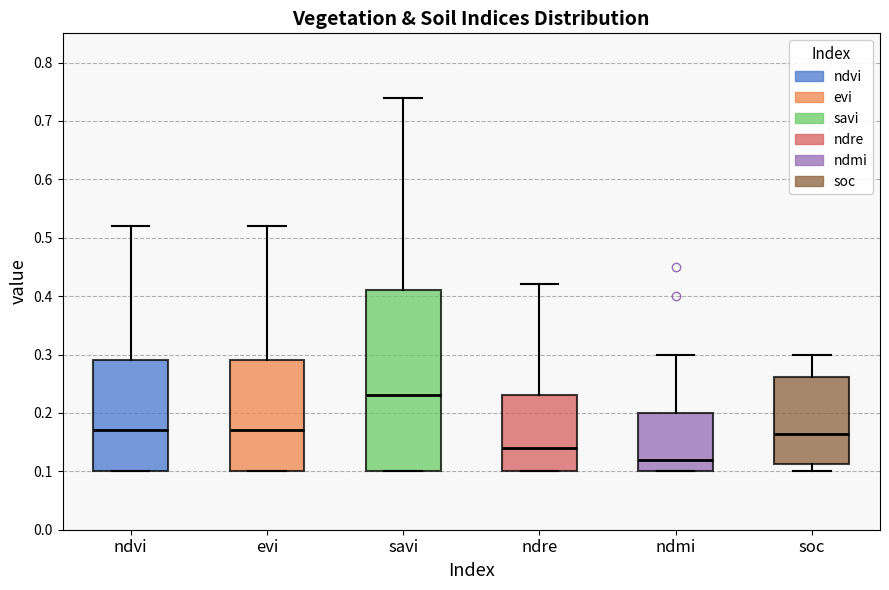

Reading left to right, read every box against the y-axis: the position of its median line, the range the box covers, and the ends of its whiskers. The values are not printed on the chart, so give them approximately, as read against the axis.

ndvi: median 0.17, box 0.10 to 0.29, whiskers 0.10 to 0.52
evi: median 0.17, box 0.10 to 0.29, whiskers 0.10 to 0.52
savi: median 0.23, box 0.10 to 0.41, whiskers 0.10 to 0.74
ndre: median 0.14, box 0.10 to 0.23, whiskers 0.10 to 0.42
ndmi: median 0.12, box 0.10 to 0.20, whiskers 0.10 to 0.30
soc: median 0.16, box 0.11 to 0.26, whiskers 0.10 to 0.30